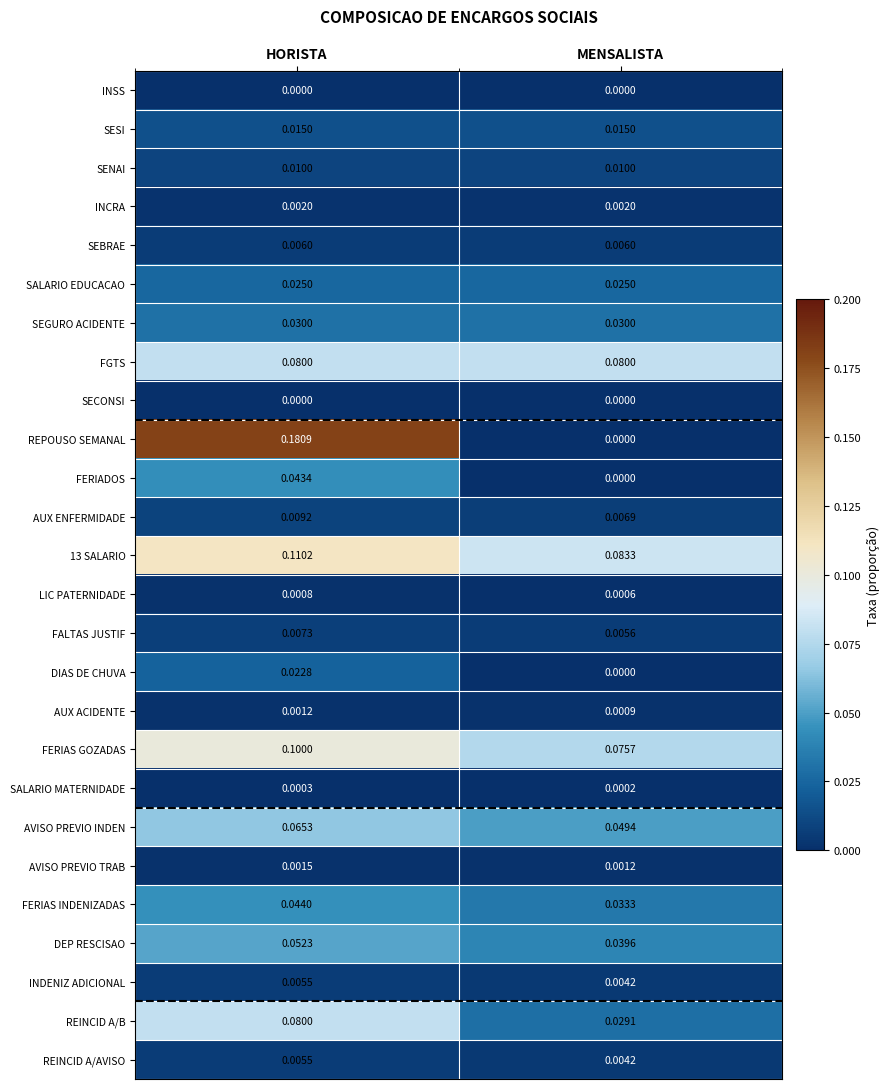

Which category has the lowest value in the REINCID A/AVISO series?

MENSALISTA